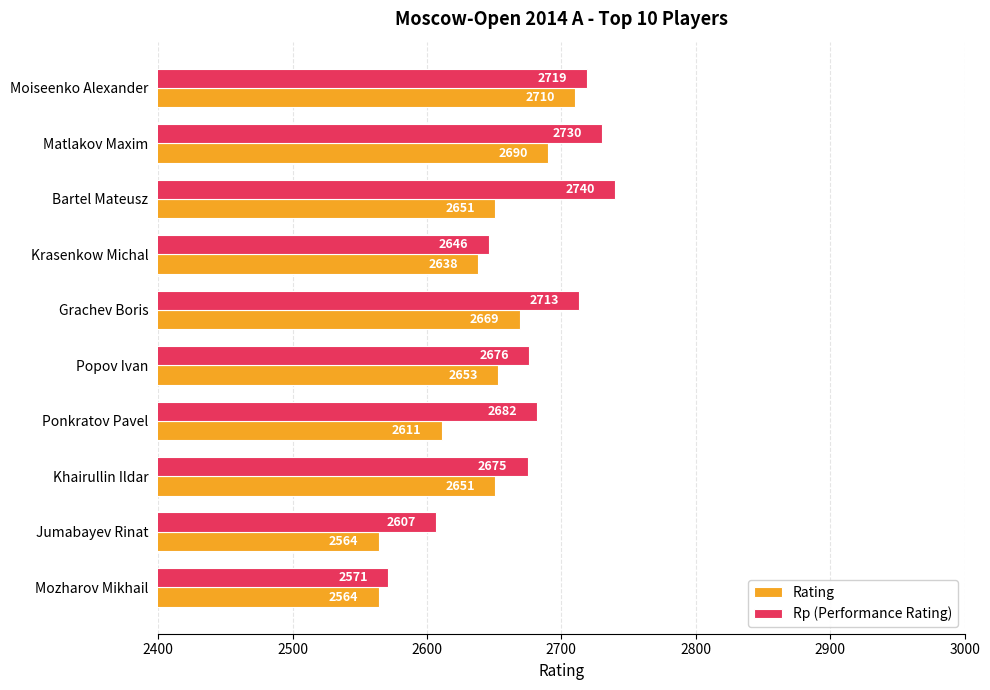

What is the difference between the Rp (Performance Rating) values at Jumabayev Rinat and Mozharov Mikhail?

36